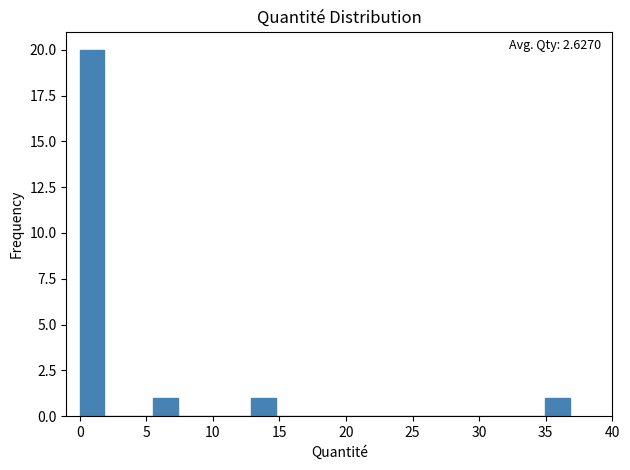

Around what value on the x-axis is the tallest bar? Give the approximate position of its centre, as read against the axis.

1.0